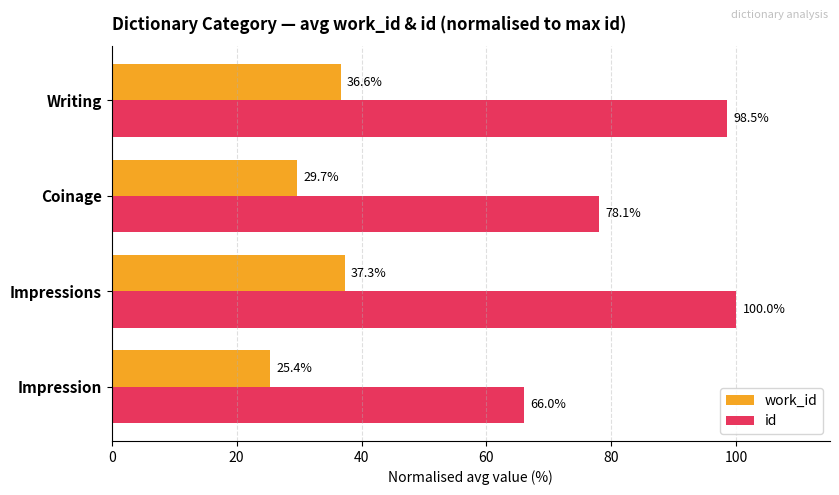

The work_id series shows 36.2 at Impression. True or false?

False